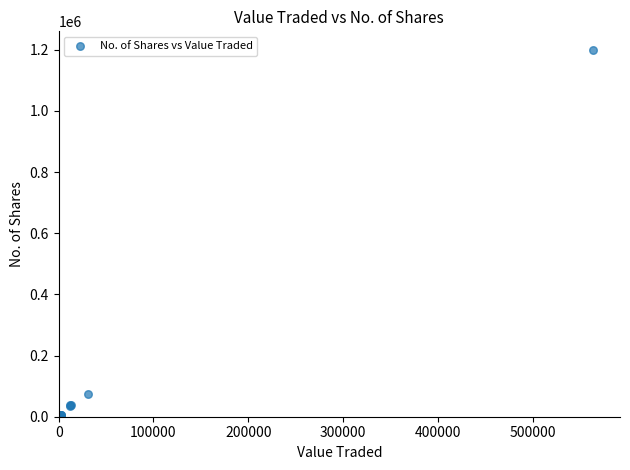

What Y value in the scatter plot is closest to 599932?

75643